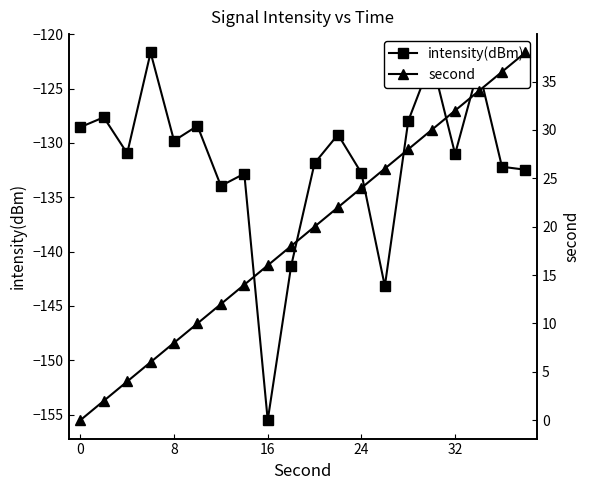

True or false: intensity(dBm) has more than 1 interior local peaks.

True